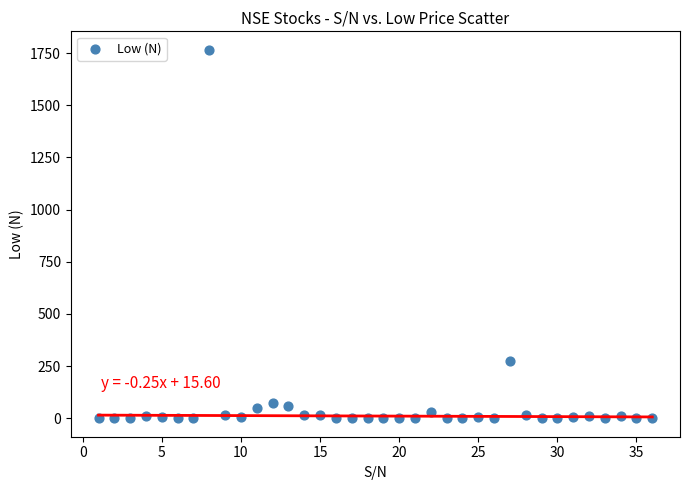

What is the range of X values (max minus min)?

35.0